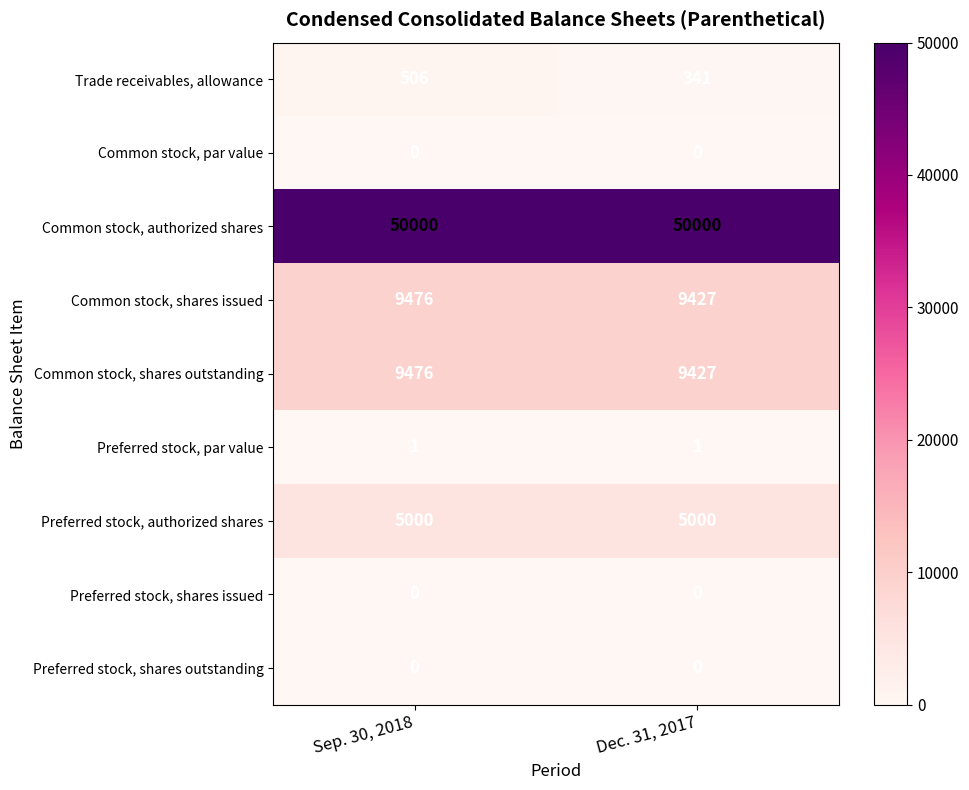

Between Sep. 30, 2018 and Dec. 31, 2017, which series saw the biggest shift?

Trade receivables, allowance